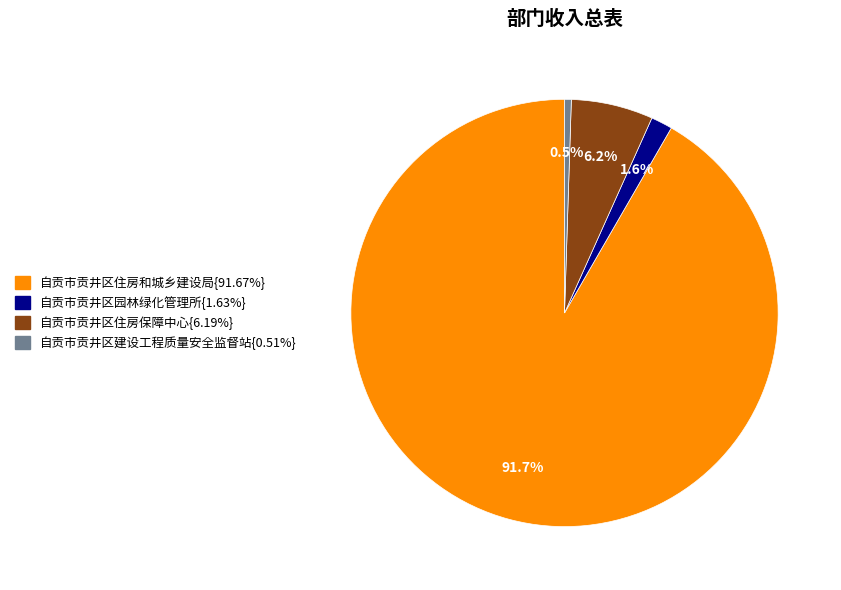

To the nearest percent, what is the average slice percentage?

25%